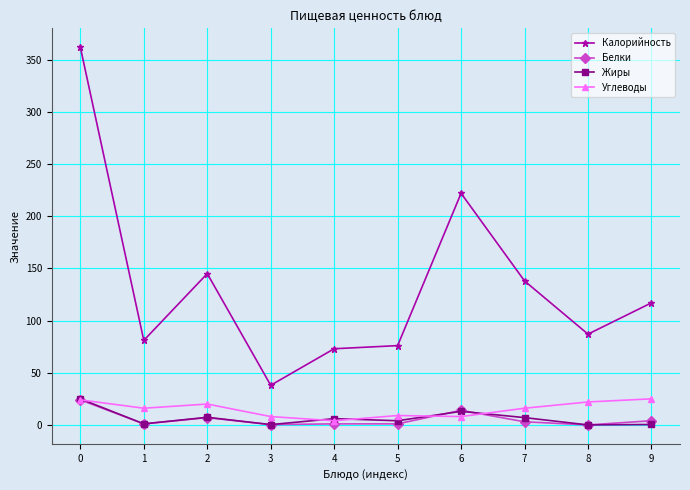

Which series has the largest total across all categories?

Калорийность